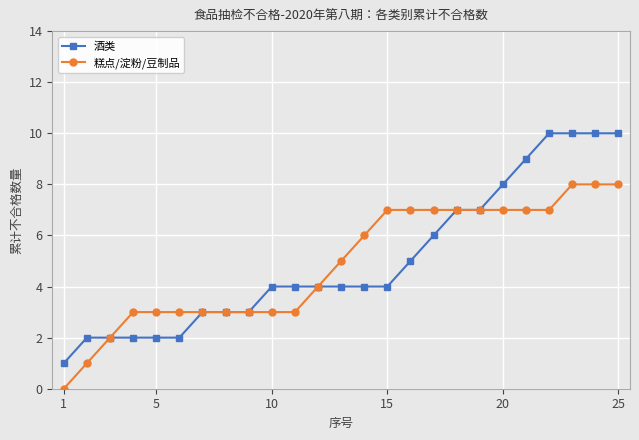

What is the maximum value shown in the chart?

10